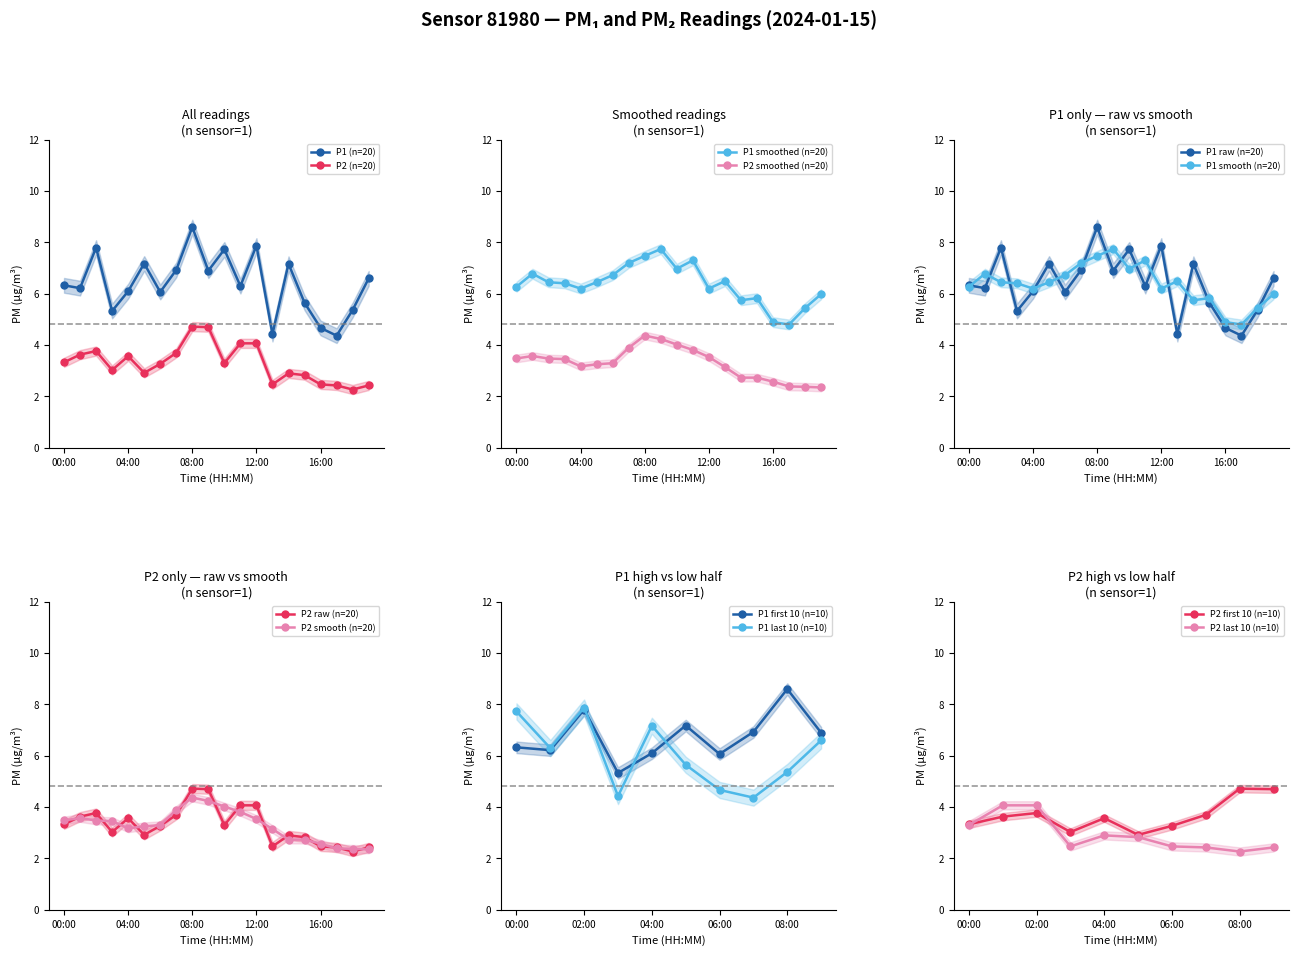

What is the value of the P2 point at the 20th from the left?

2.4